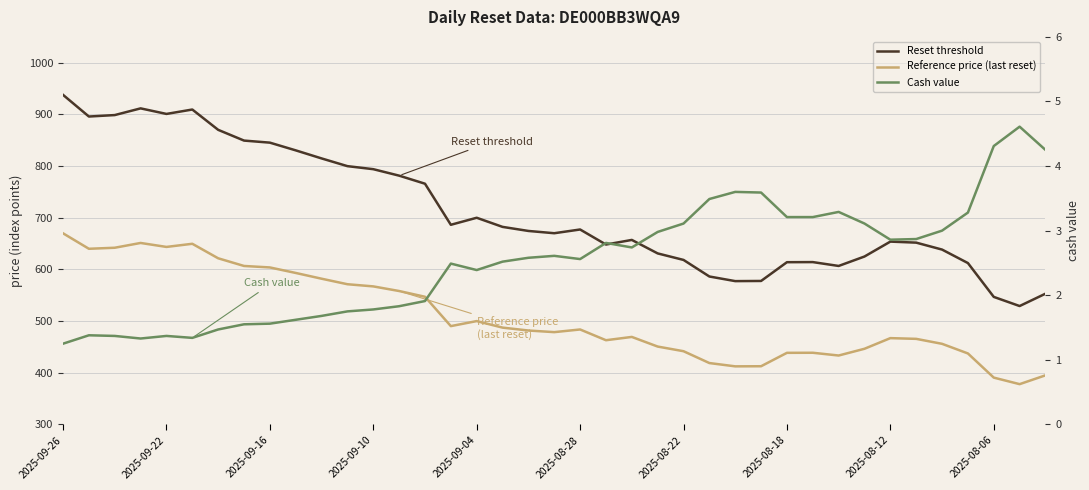

Is it true that Cash value equals 1.8 at 11?

True